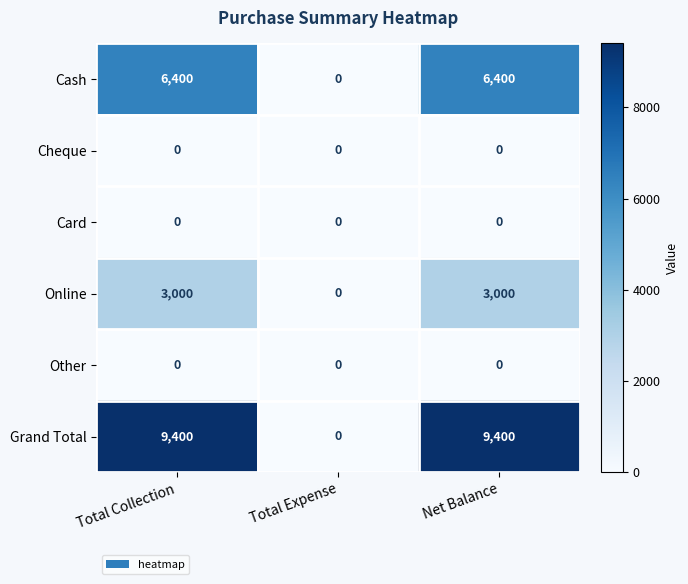

What is the difference between the highest and lowest values at Total Collection?

9400